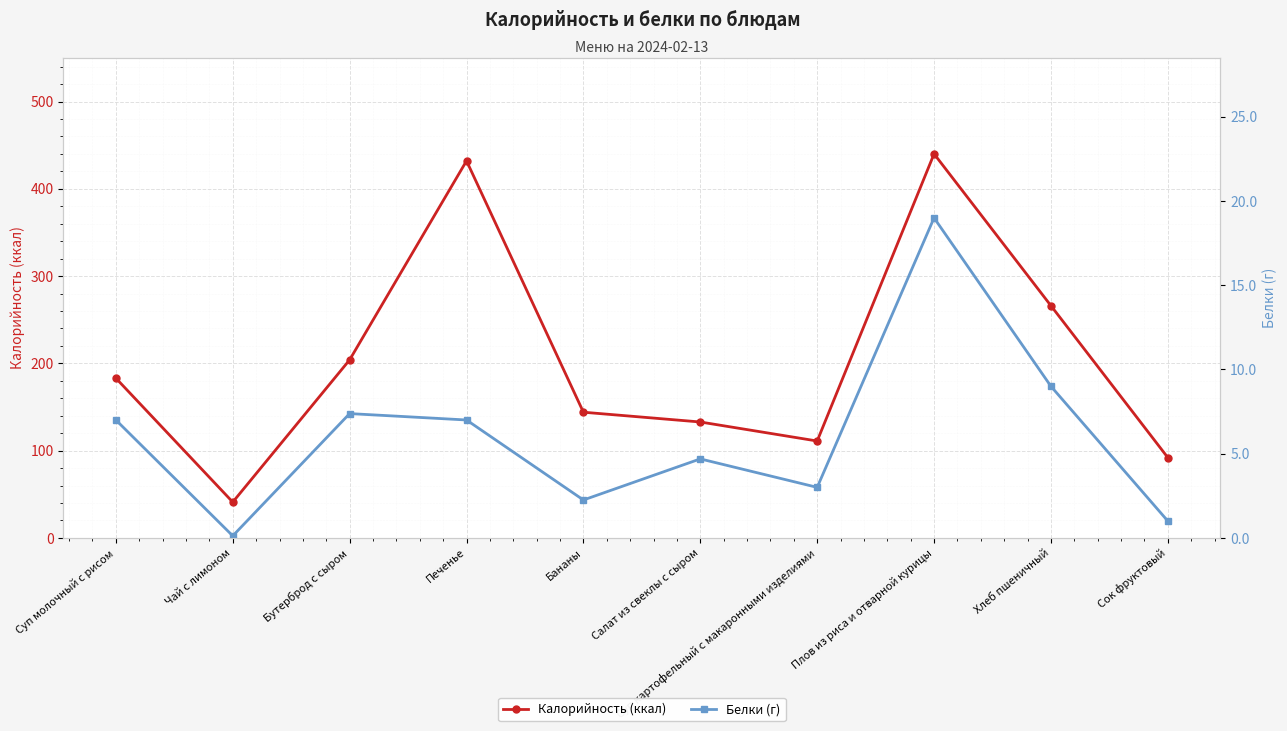

How many series are shown in this chart?

2